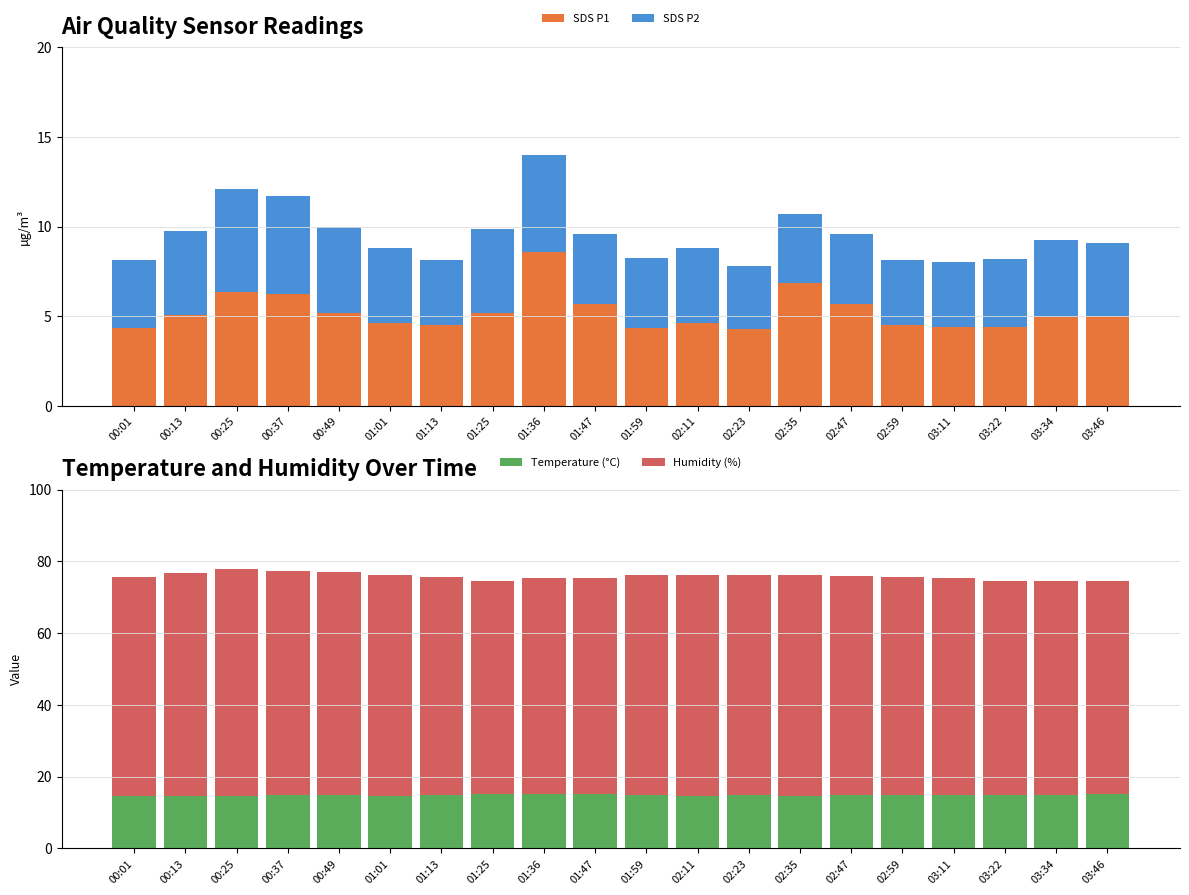

What is the difference between the maximum and minimum values in the Temperature (°C) series?

0.7